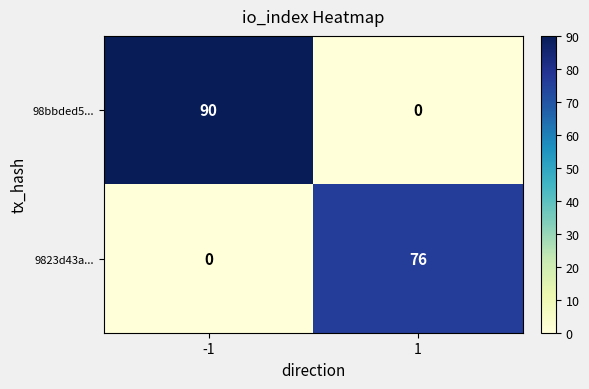

The 9823d43a... series shows 0 at -1. True or false?

True